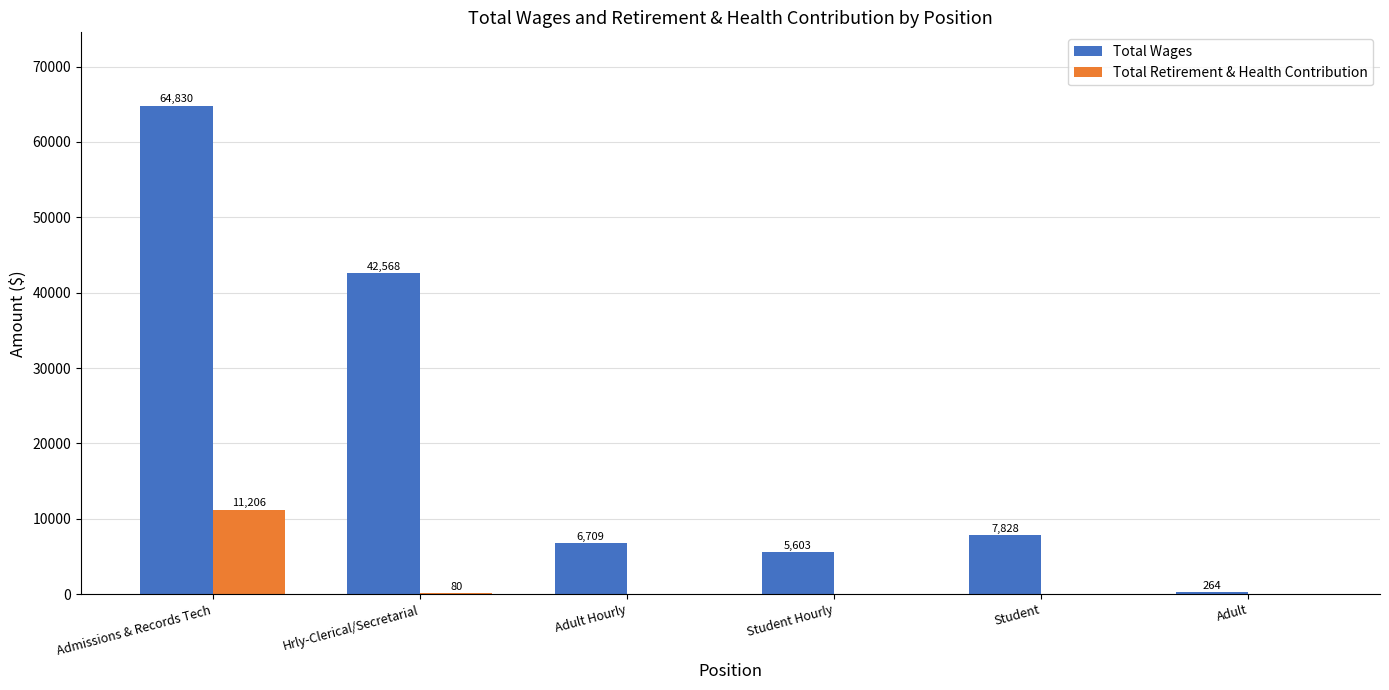

Reading left to right, transcribe all the data shown in this chart.

Total Wages: Admissions & Records Tech=64830	Hrly-Clerical/Secretarial=42568	Adult Hourly=6709	Student Hourly=5603	Student=7828	Adult=264
Total Retirement & Health Contribution: Admissions & Records Tech=11206	Hrly-Clerical/Secretarial=80	Adult Hourly=0	Student Hourly=0	Student=0	Adult=0